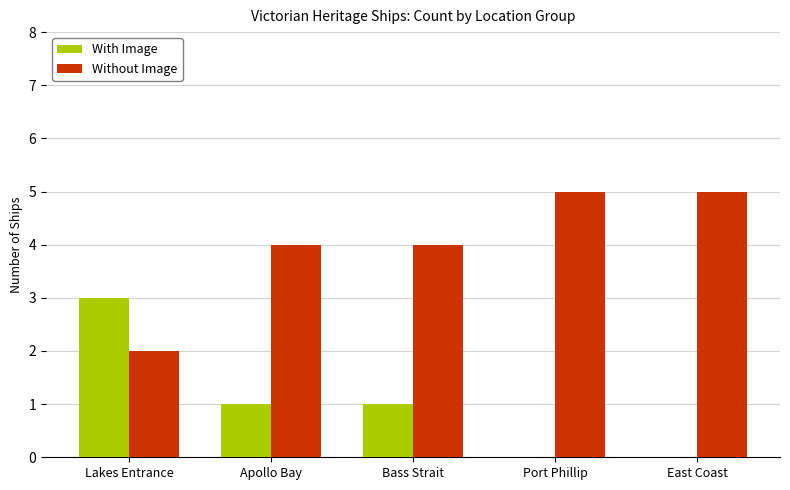

What is the sum of all With Image values?

5